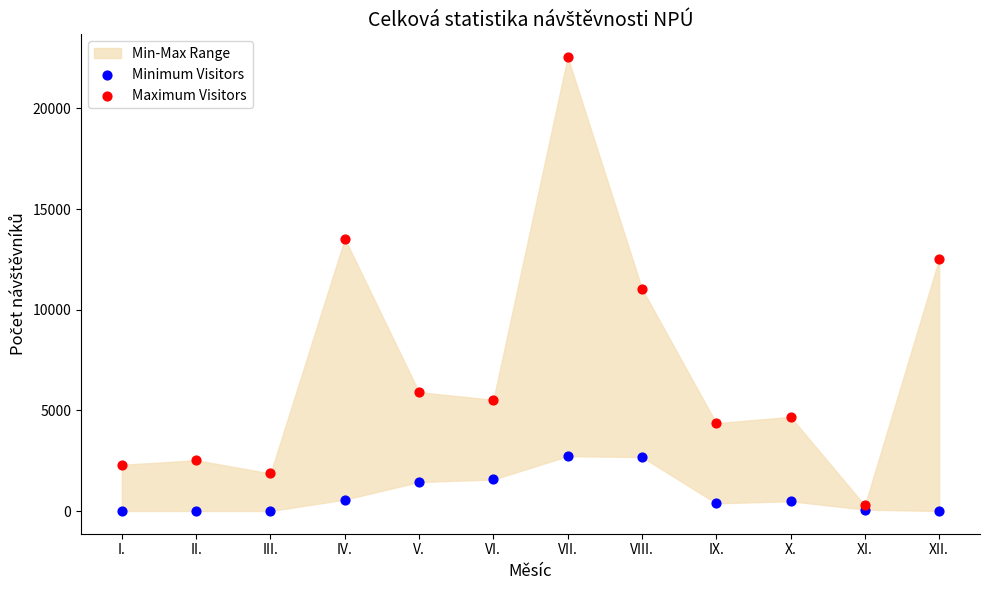

In the Maximum Visitors series, what Y value is closest to 11412?

11040